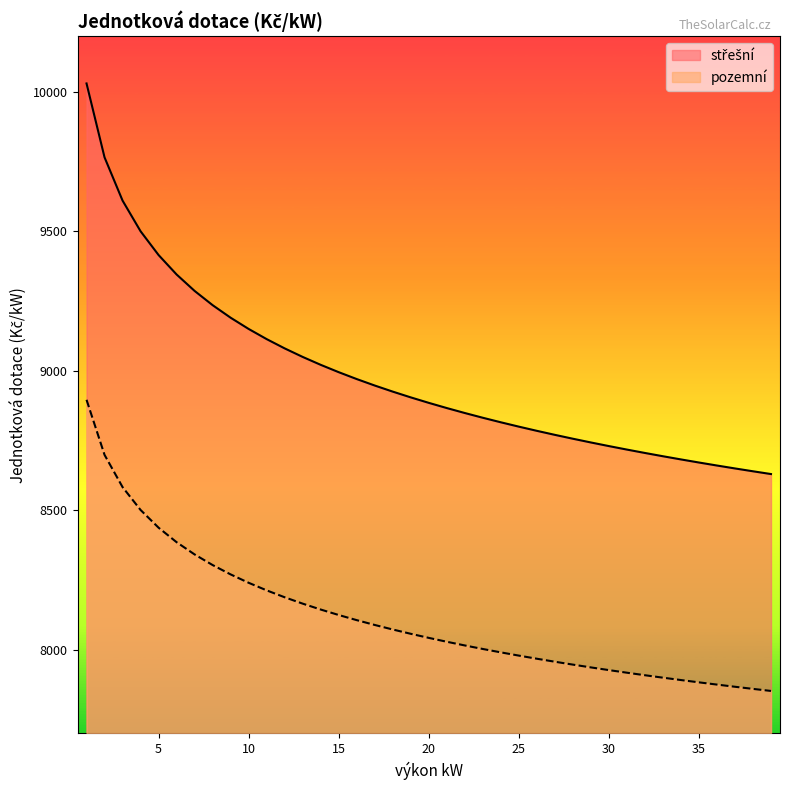

Reading left to right, what are all the values shown in this chart?

střešní: 10029.9	9765.0	9610.1	9500.1	9414.8	9345.1	9286.2	9235.2	9190.2	9149.9	9113.5	9080.2	9049.6	9021.3	8994.9	8970.3	8947.1	8925.2	8904.6	8885.0	8866.3	8848.6	8831.6	8815.3	8799.7	8784.7	8770.3	8756.4	8743.0	8730.0	8717.5	8705.3	8693.6	8682.2	8671.1	8660.3	8649.9	8639.7	8629.7
pozemní: 8895.9	8698.5	8583.0	8501.0	8437.4	8385.5	8341.6	8303.5	8270.0	8239.9	8212.8	8188.0	8165.2	8144.1	8124.4	8106.0	8088.8	8072.5	8057.1	8042.5	8028.6	8015.3	8002.6	7990.5	7978.9	7967.7	7957.0	7946.6	7936.6	7926.9	7917.6	7908.6	7899.8	7891.3	7883.0	7875.0	7867.2	7859.6	7852.2